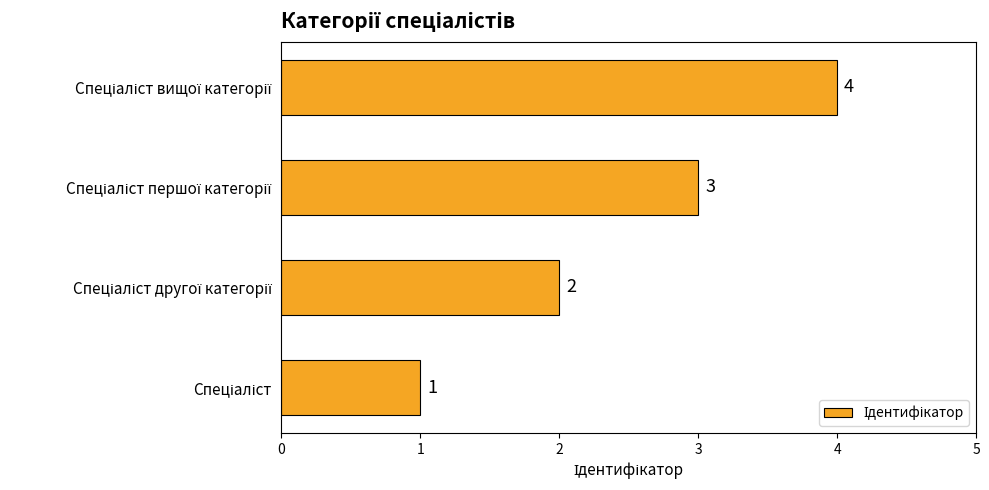

What is the difference between the maximum and minimum values?

3